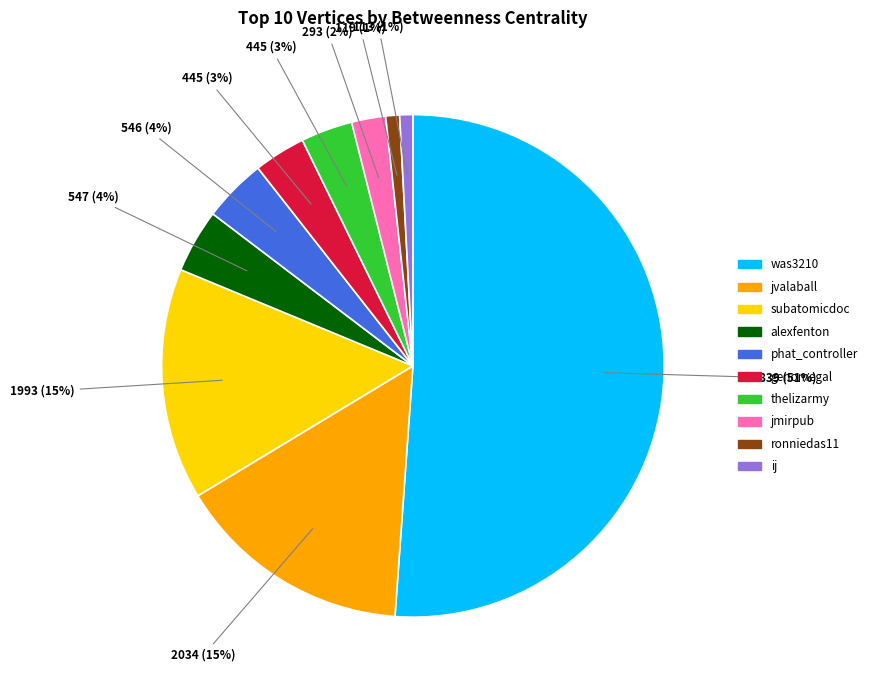

Do genomegal and ij together represent more than half of the pie?

No